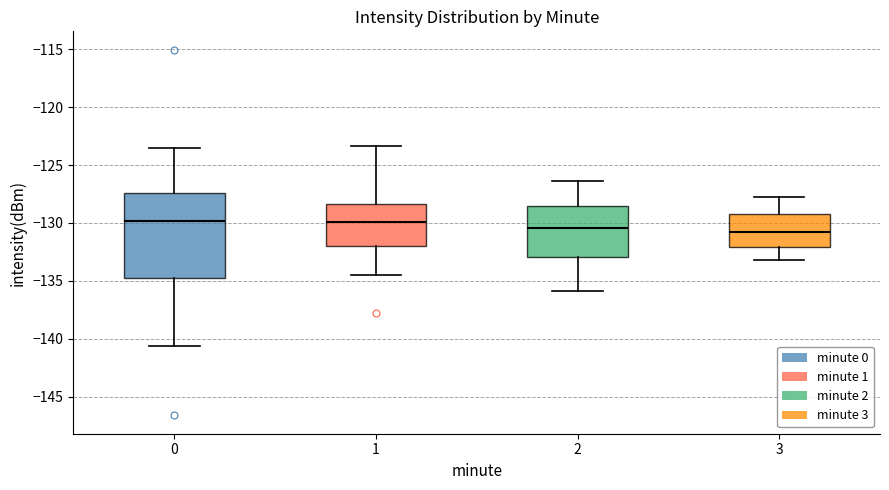

Comparing the boxes themselves (not the whiskers), which one is the tallest?

0